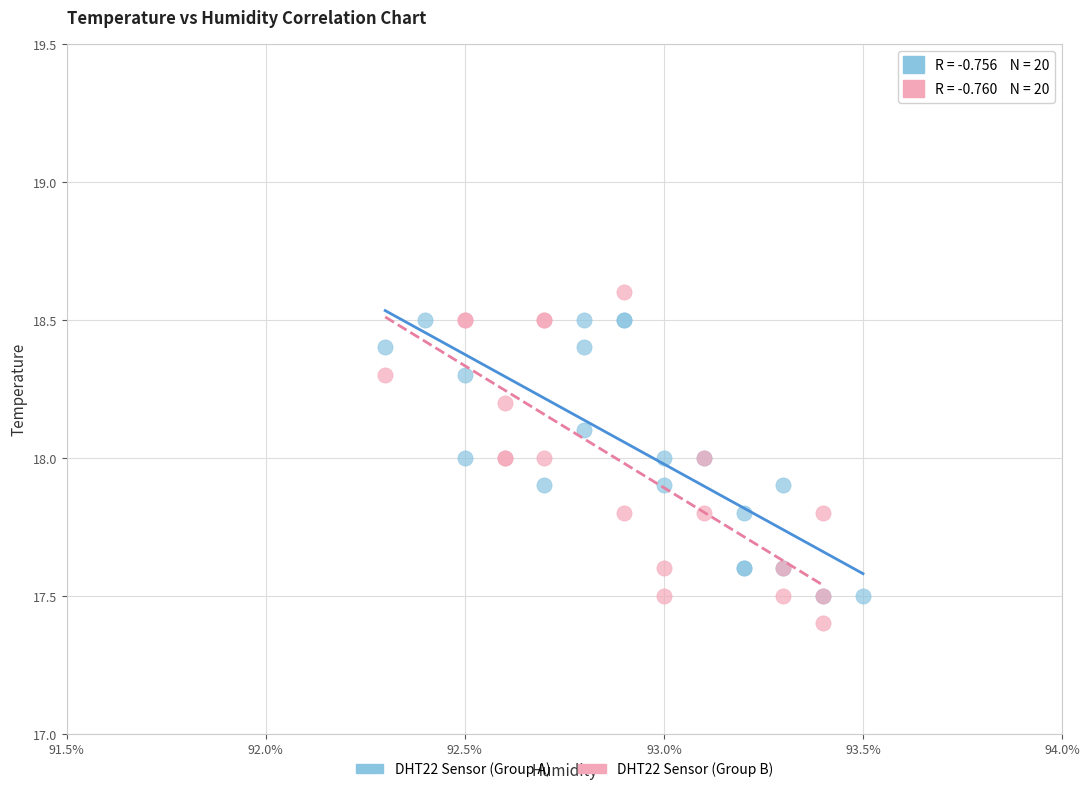

Which series has the widest spread of Y values?

DHT22 Sensor (Group B)